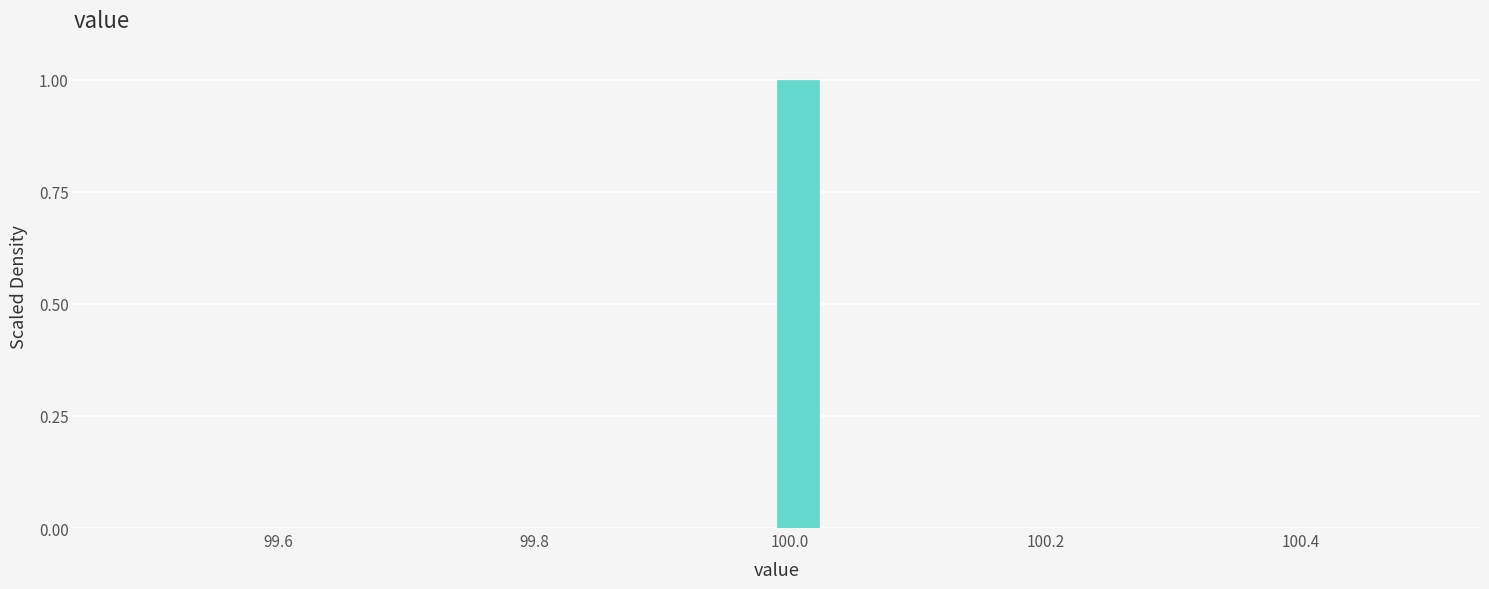

Read against the x-axis, roughly where is the centre of the tallest bar?

100.00